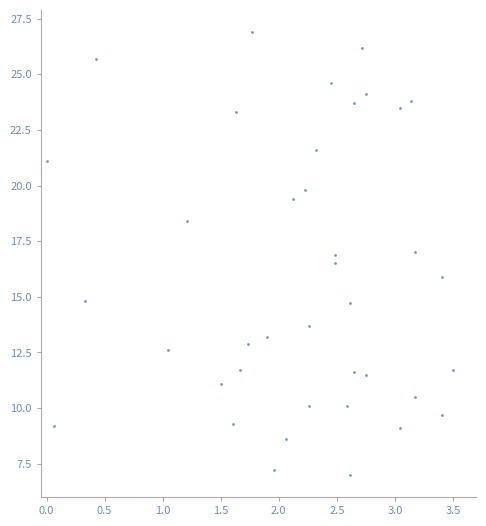

What is the range of Y values (max minus min)?

19.9